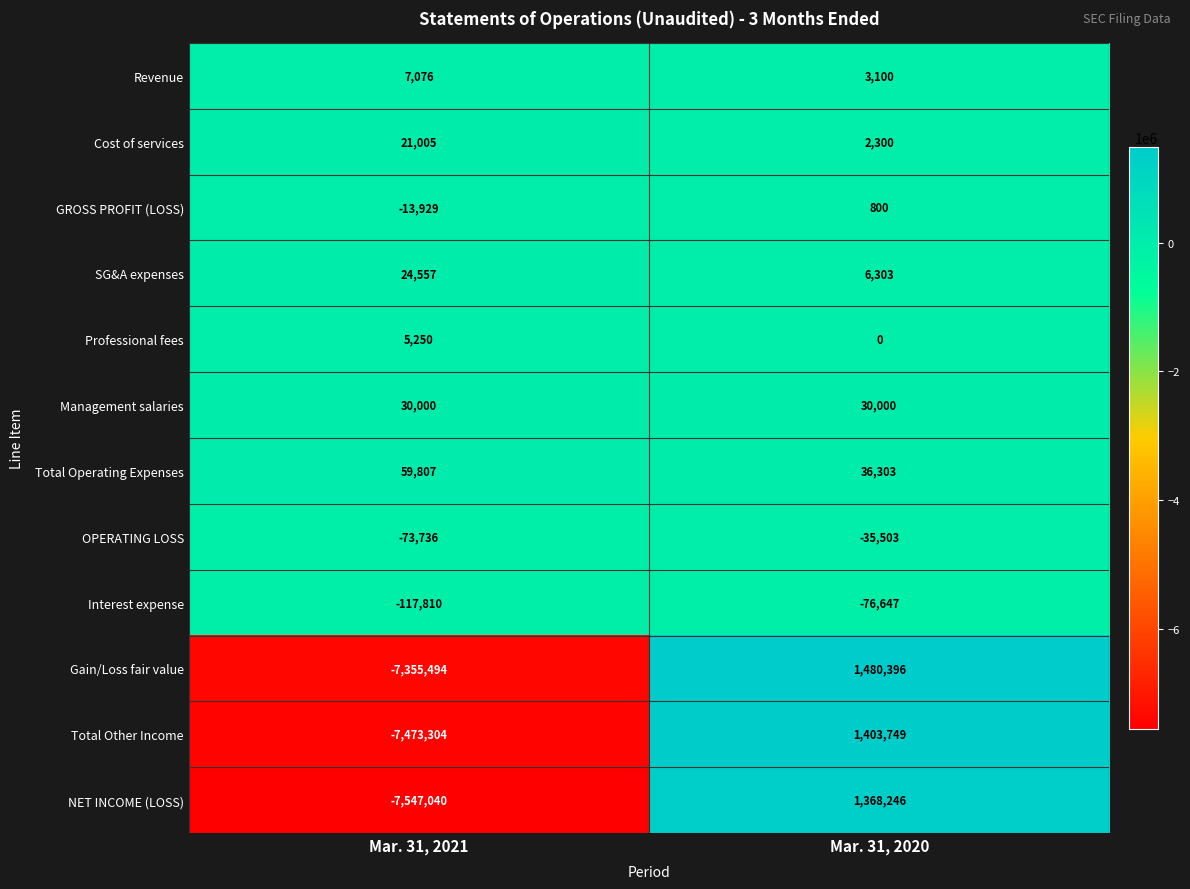

Reading right to left, extract all data points from this chart.

Revenue: 3100	7076
Cost of services: 2300	21005
GROSS PROFIT (LOSS): 800	-13929
SG&A expenses: 6303	24557
Professional fees: 0	5250
Management salaries: 30000	30000
Total Operating Expenses: 36303	59807
OPERATING LOSS: -35503	-73736
Interest expense: -76647	-117810
Gain/Loss fair value: 1480396	-7355494
Total Other Income: 1403749	-7473304
NET INCOME (LOSS): 1368246	-7547040